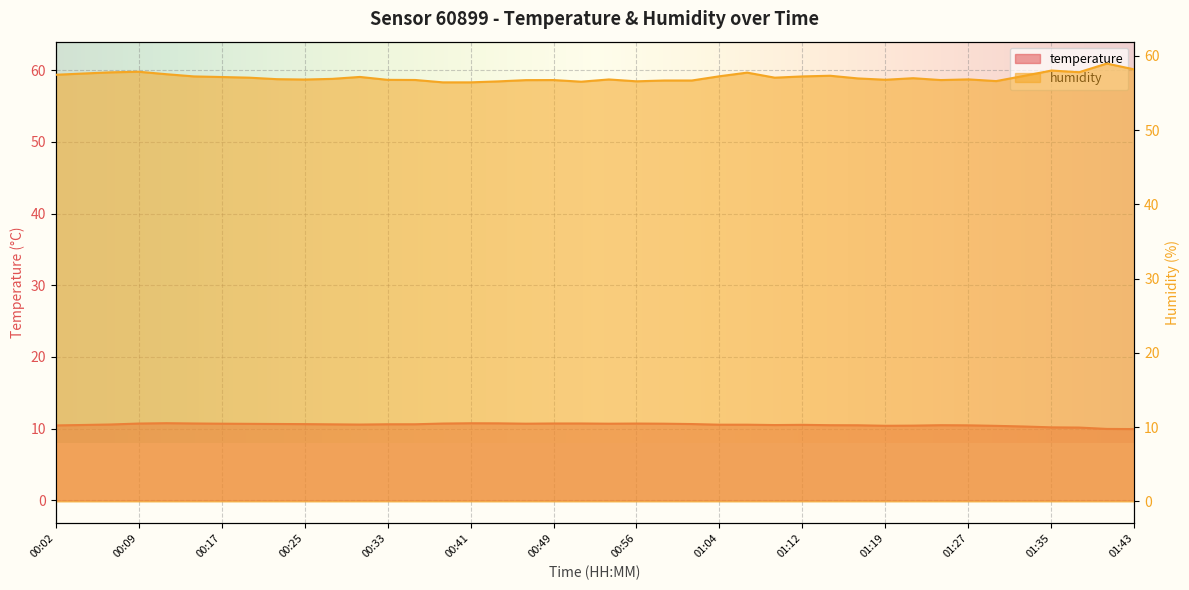

Which series has the largest total across all categories?

humidity